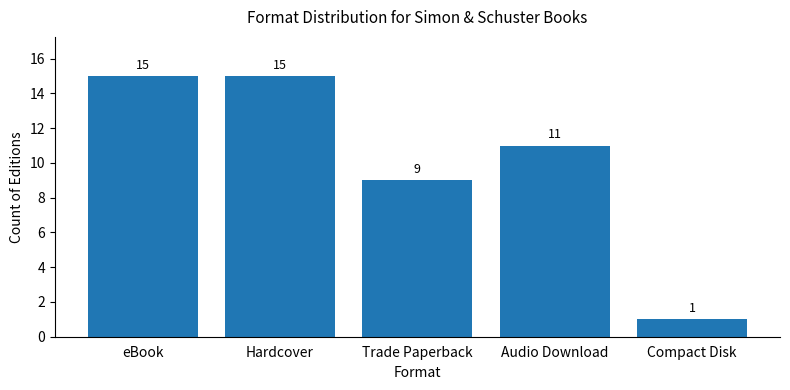

The chart shows a value of 11 at Audio Download. True or false?

True